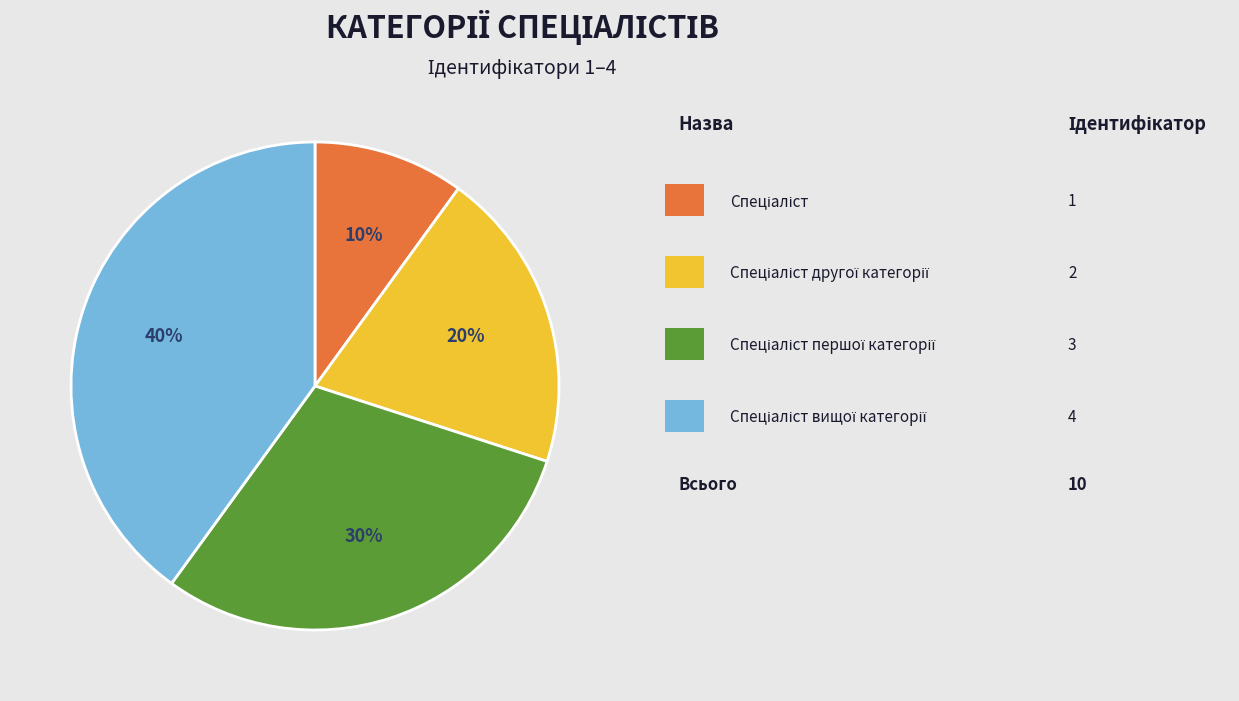

To the nearest percent, what is the difference between the largest and smallest slice percentages?

30%